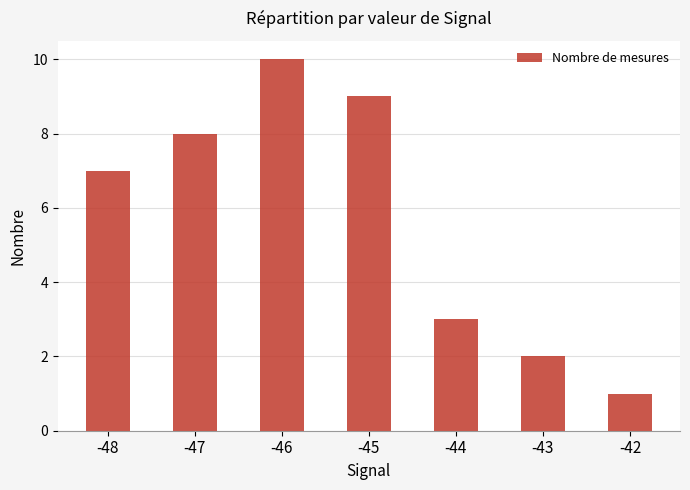

What is the difference between the values at -42 and -48?

6